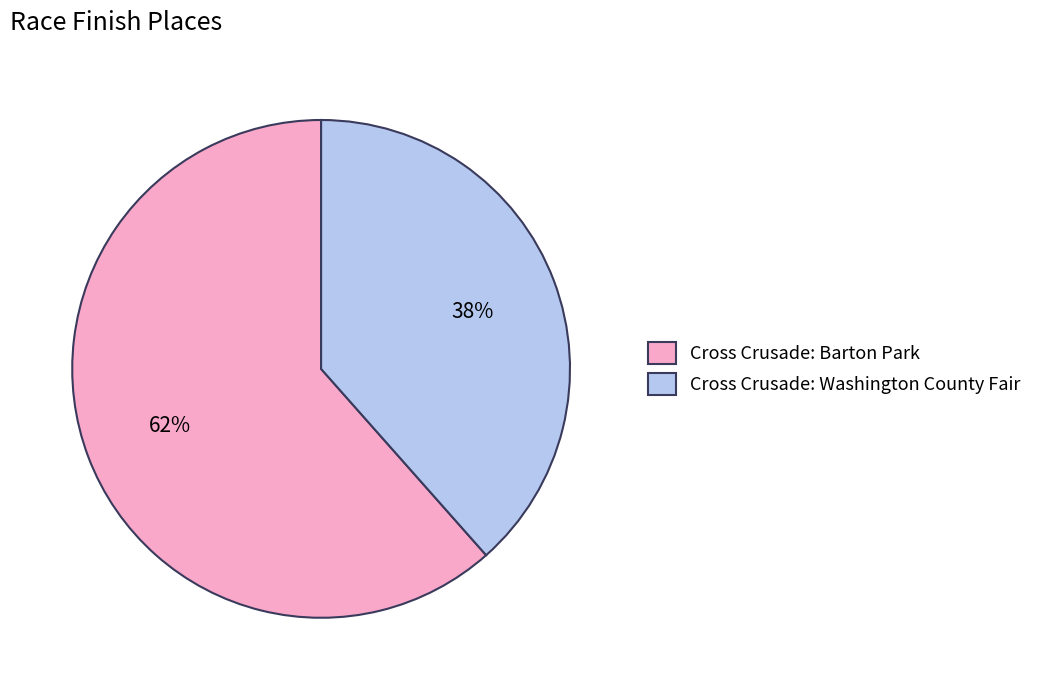

Do Cross Crusade: Washington County Fair and Cross Crusade: Barton Park together represent more than half of the pie?

Yes